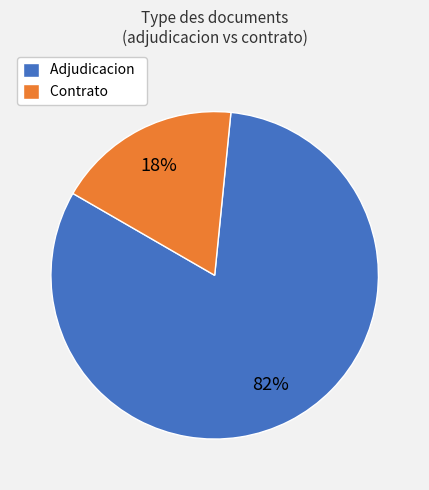

Do Contrato and Adjudicacion together represent more than half of the pie?

Yes